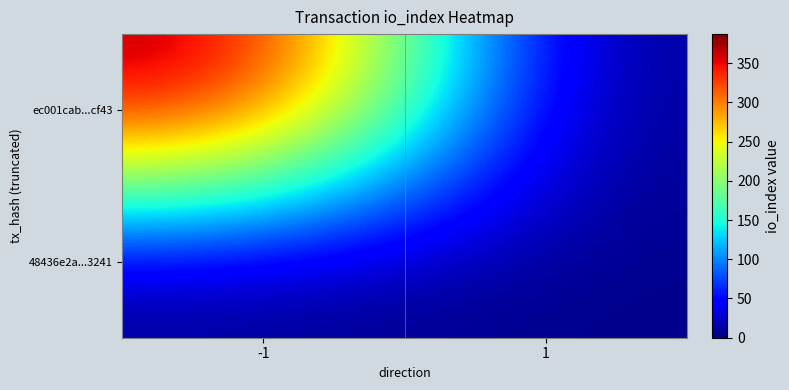

Reading left to right, transcribe all the data shown in this chart.

ec001cab...cf43: -1=387	1=0
48436e2a...3241: -1=0	1=5